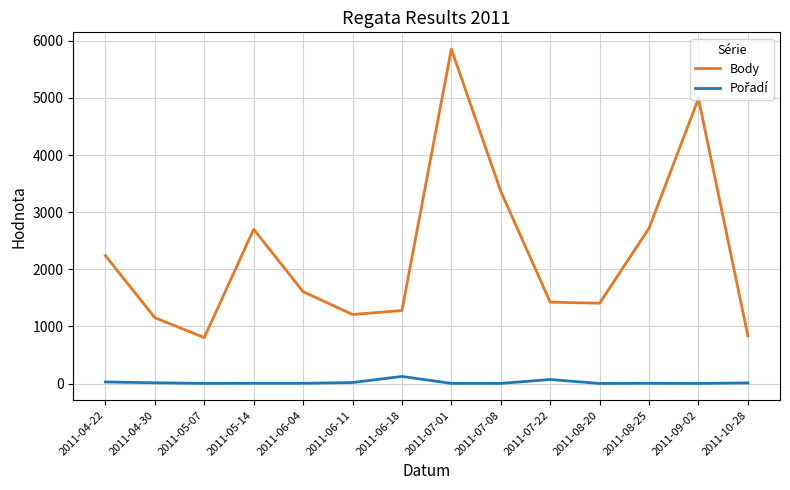

What is the difference between the maximum and minimum values in the Body series?

5052